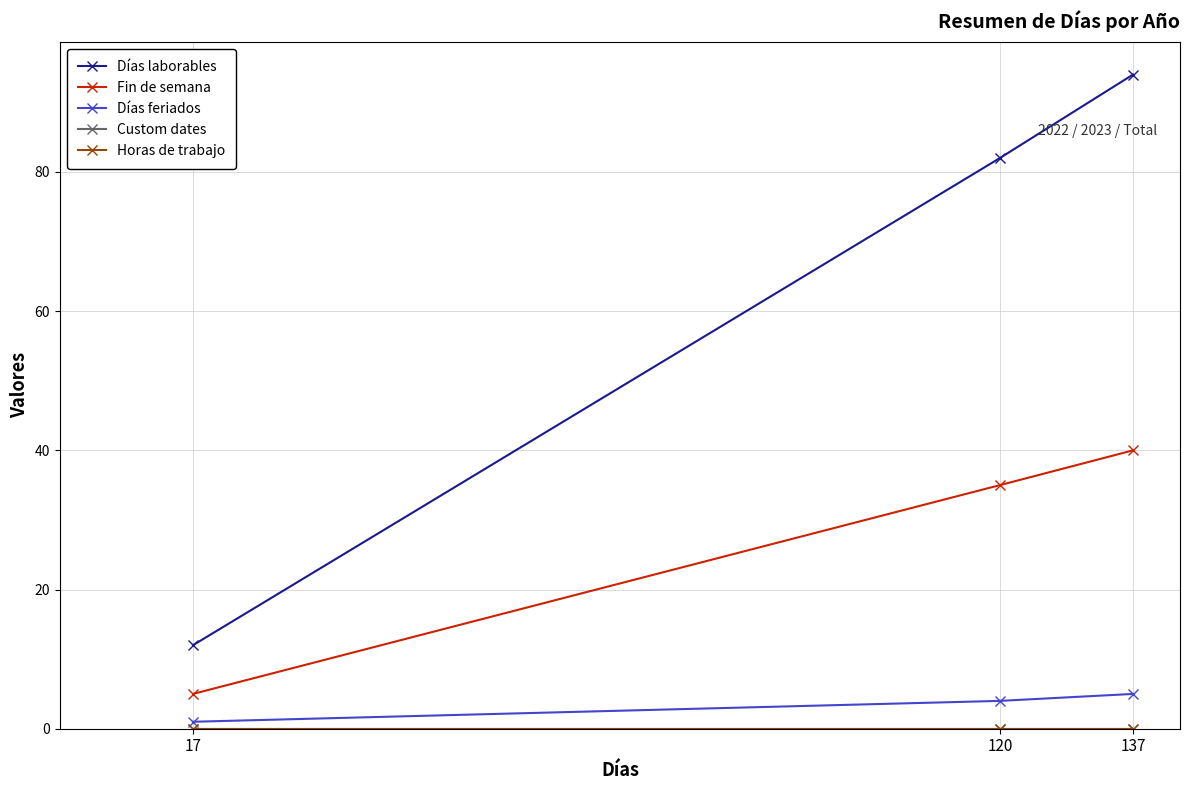

List the labels in order of Horas de trabajo value, largest first.

17, 120, 137